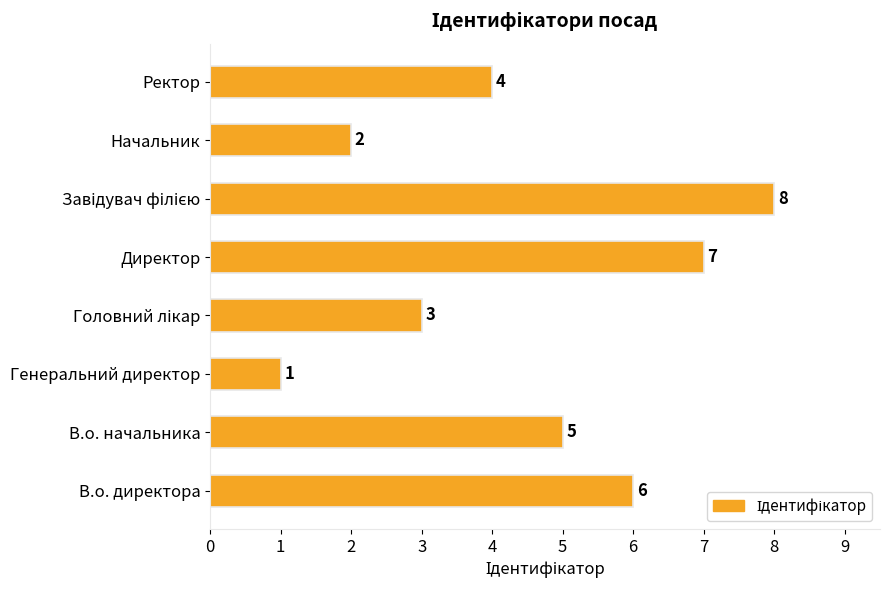

What is the difference between the maximum and minimum values?

7